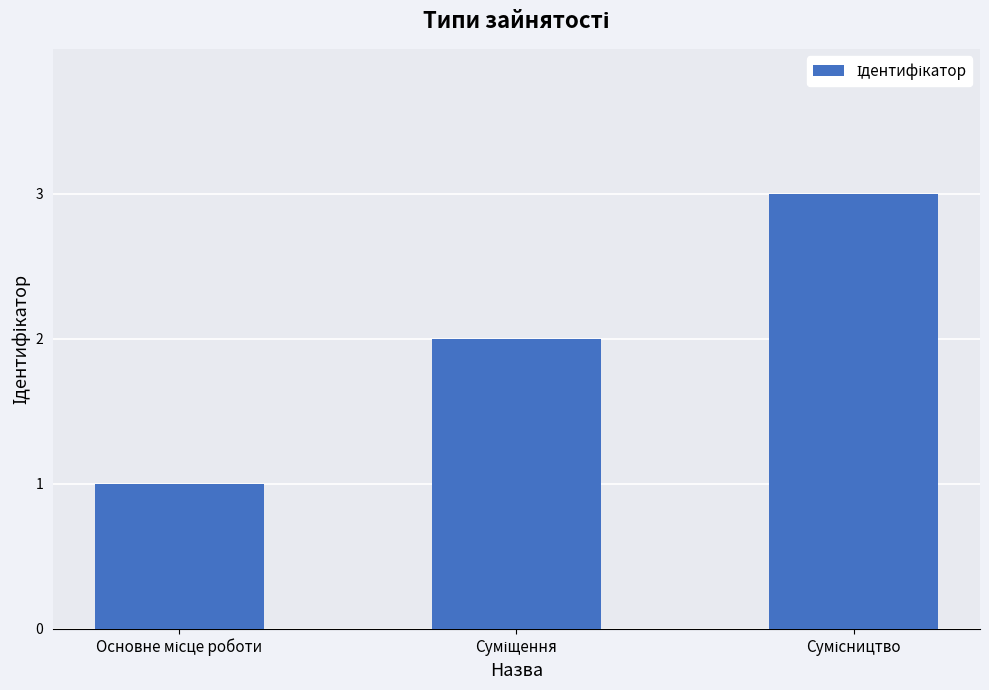

How many distinct data groups are displayed?

1